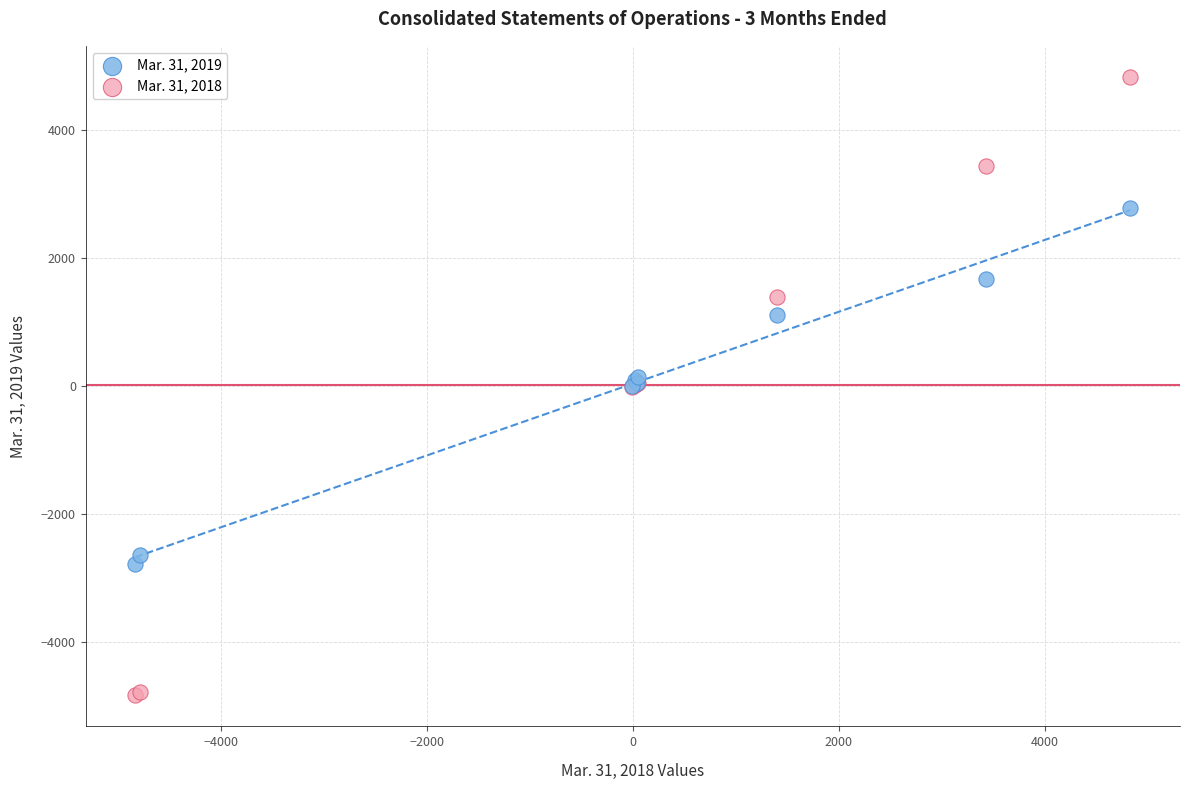

What is the X range (max minus min) for the scatter plot?

9664